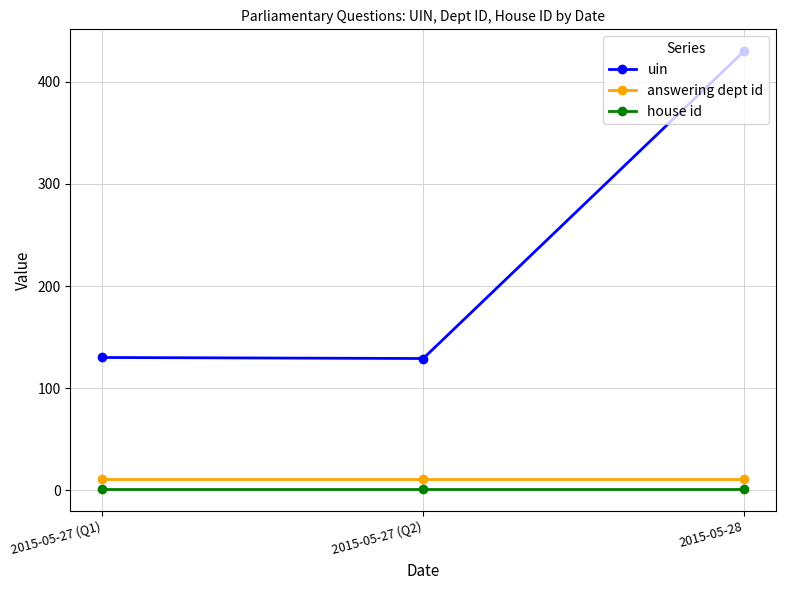

How many lines are shown in the chart?

3